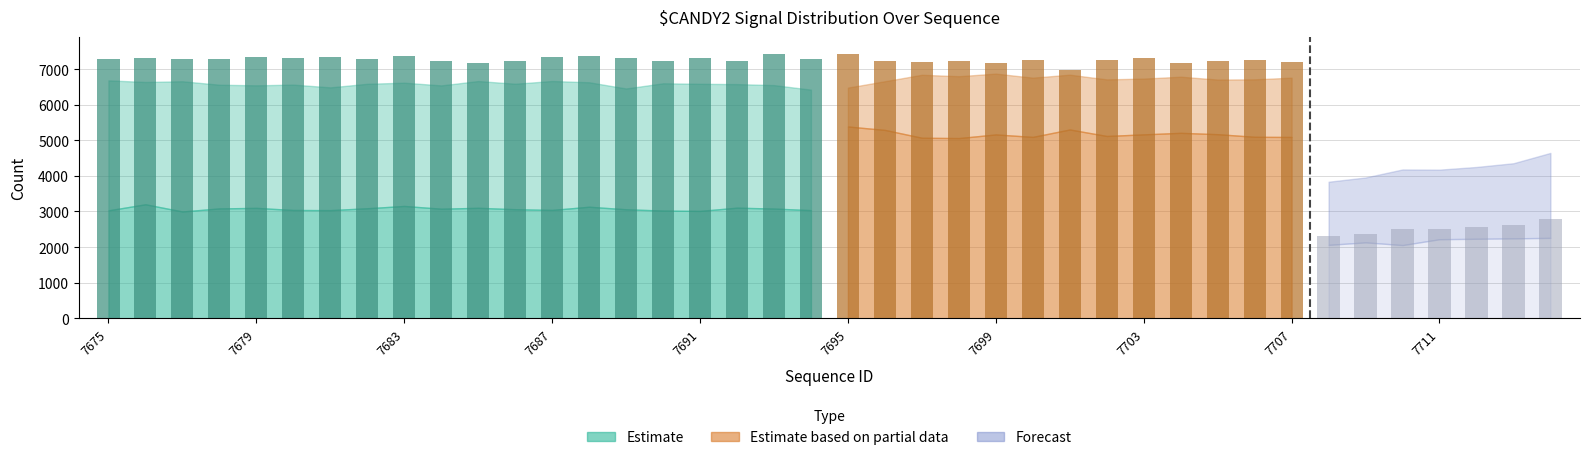

What is the greatest value displayed?

7418